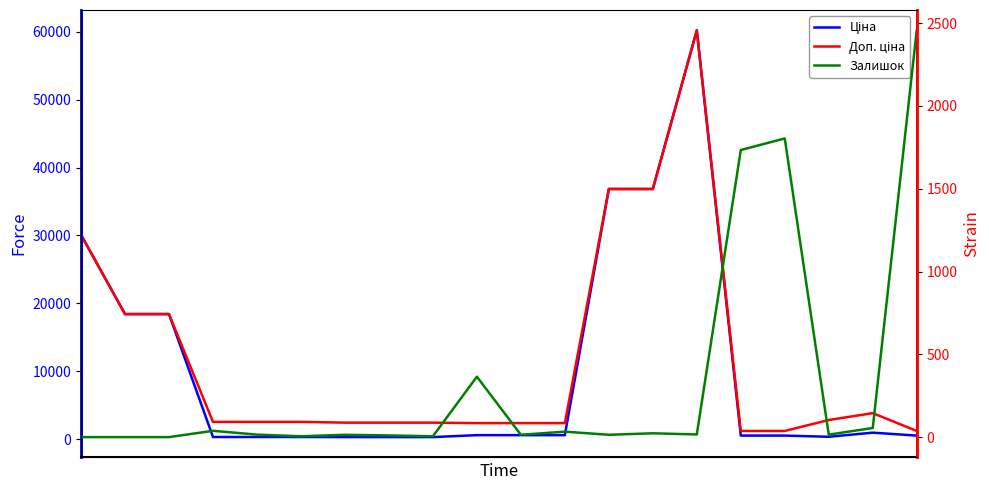

Rank the series by their maximum value, from highest to lowest.

Ціна, Доп. ціна, Залишок